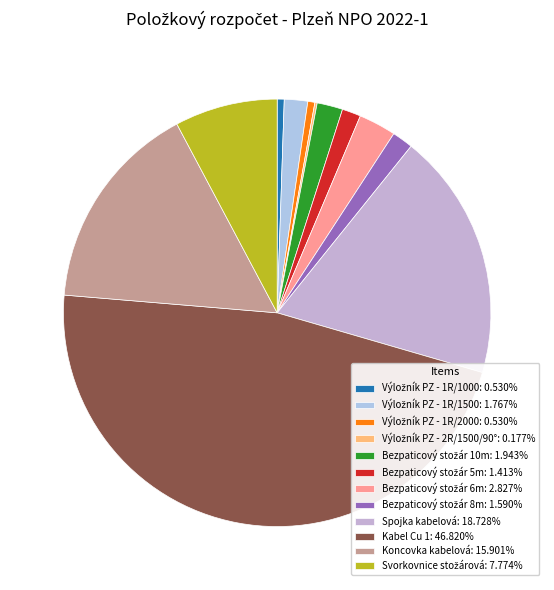

What percentage do Výložník PZ - 1R/1000 and Bezpaticový stožár 10m together represent?

2.5%